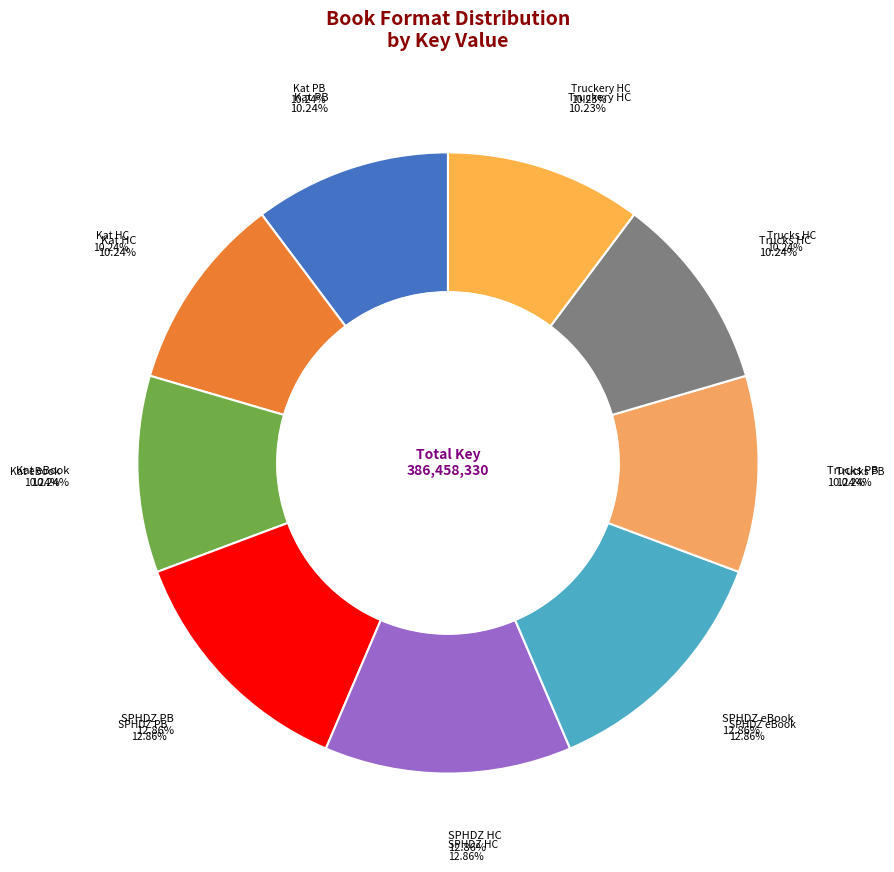

Does SPHDZ #1 (Paperback) represent more than half of the total?

No